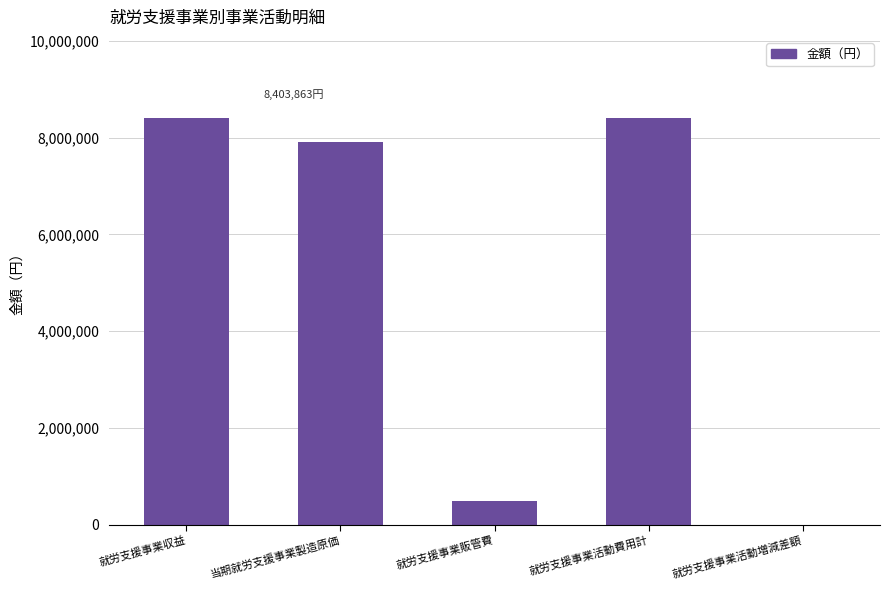

What is the sum of all values?

25211589